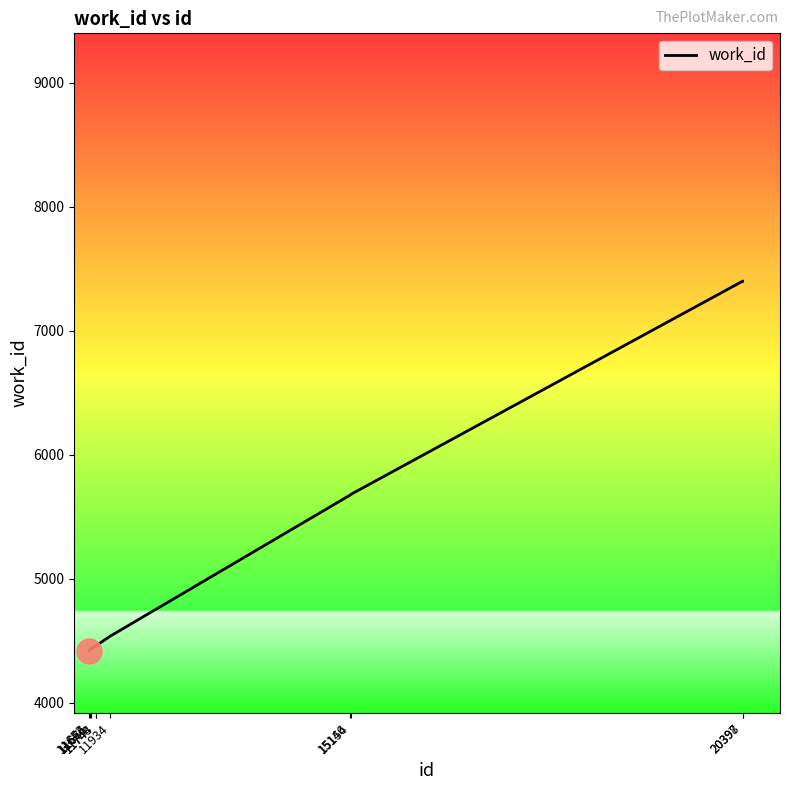

Does the chart have visible grid lines?

No